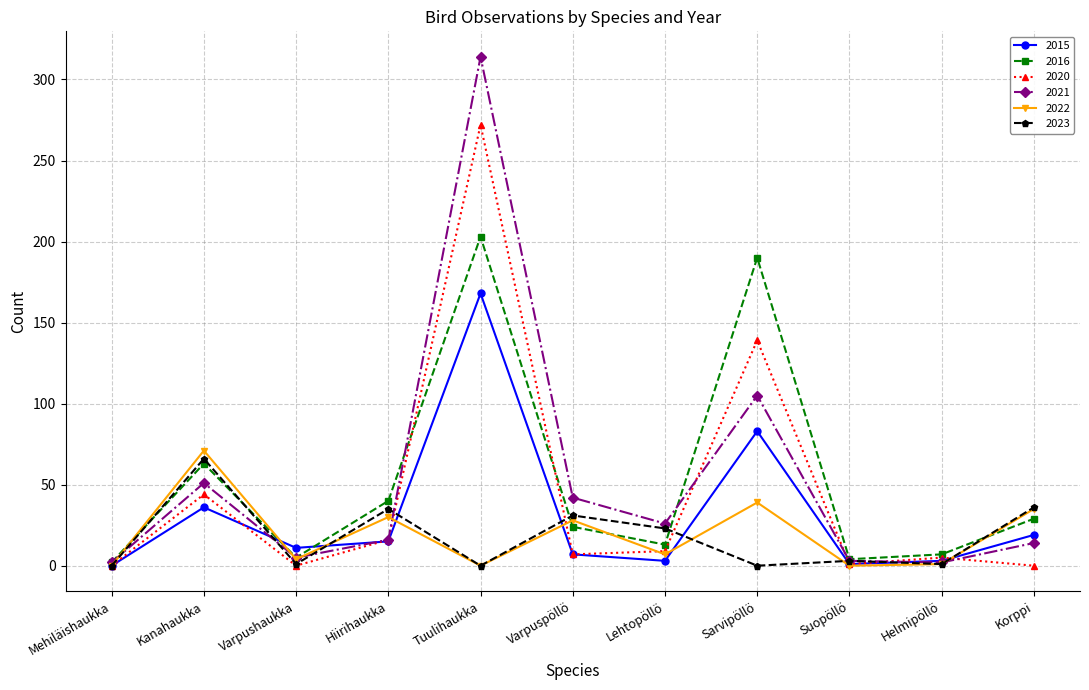

The 2023 series shows 58 at Korppi. True or false?

False